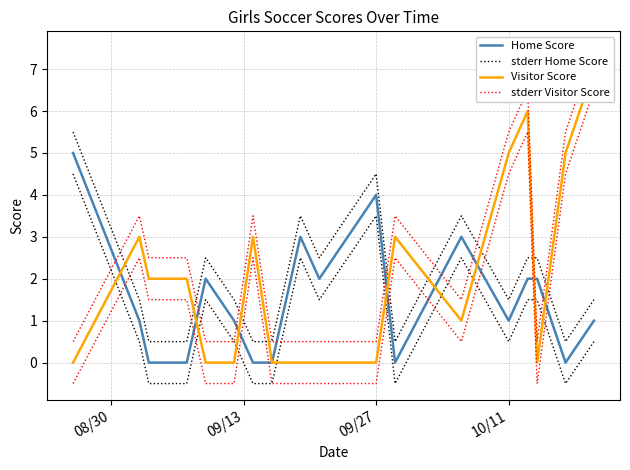

How many categories are shown in the chart?

18